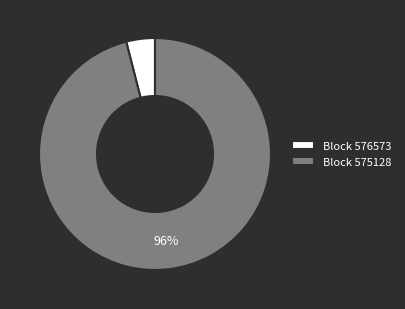

What percentage is the Block 575128 slice, to the nearest percent?

96%